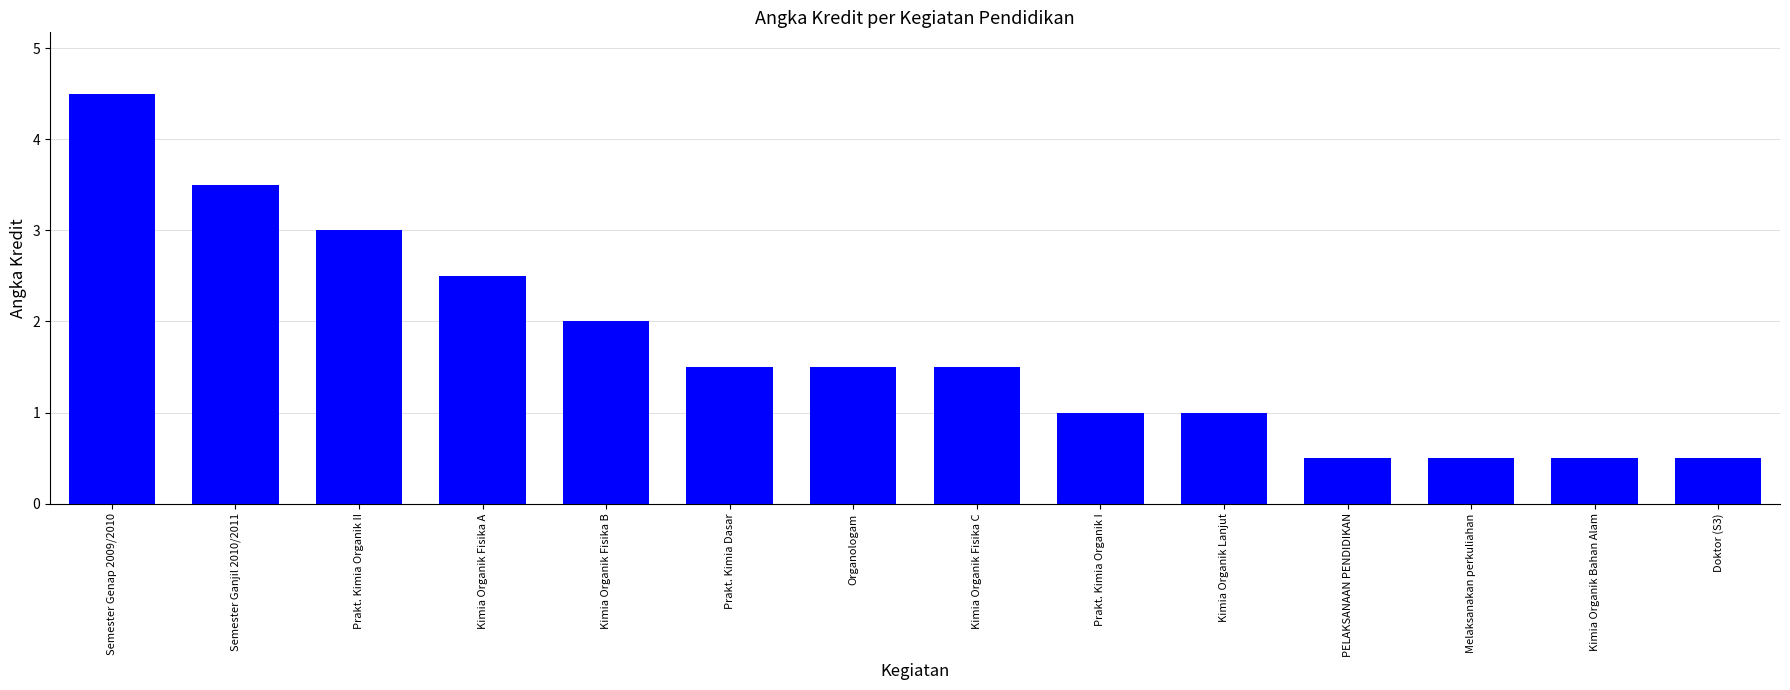

Reading right to left, extract all data points from this chart.

Doktor (S3)=0.5	Kimia Organik Bahan Alam=0.5	Melaksanakan perkuliahan=0.5	PELAKSANAAN PENDIDIKAN=0.5	Kimia Organik Lanjut=1.0	Prakt. Kimia Organik I=1.0	Kimia Organik Fisika C=1.5	Organologam=1.5	Prakt. Kimia Dasar=1.5	Kimia Organik Fisika B=2.0	Kimia Organik Fisika A=2.5	Prakt. Kimia Organik II=3.0	Semester Ganjil 2010/2011=3.5	Semester Genap 2009/2010=4.5